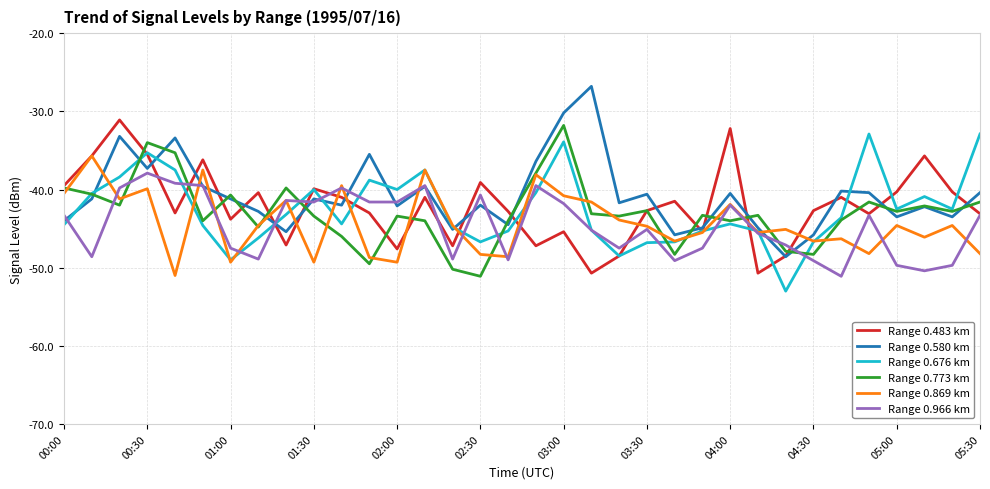

What is the highest value of the Range 0.676 km series?

-32.9